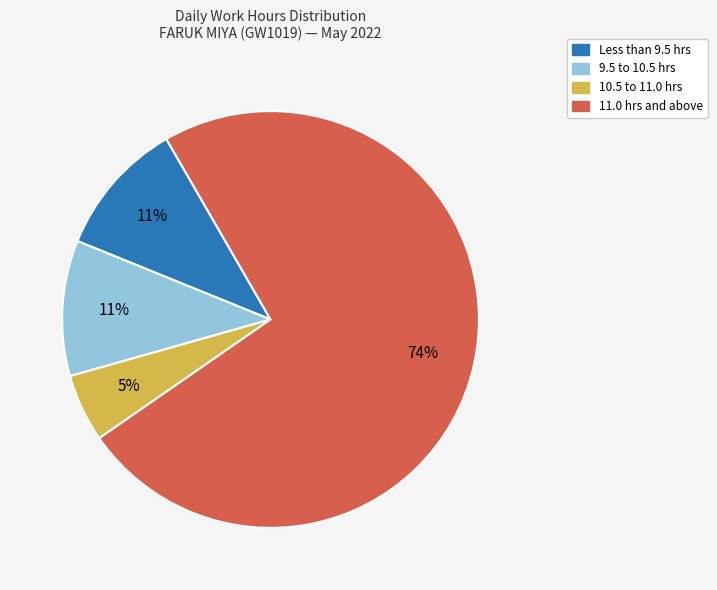

To the nearest percent, what is the difference between the largest and smallest slice percentages?

68%